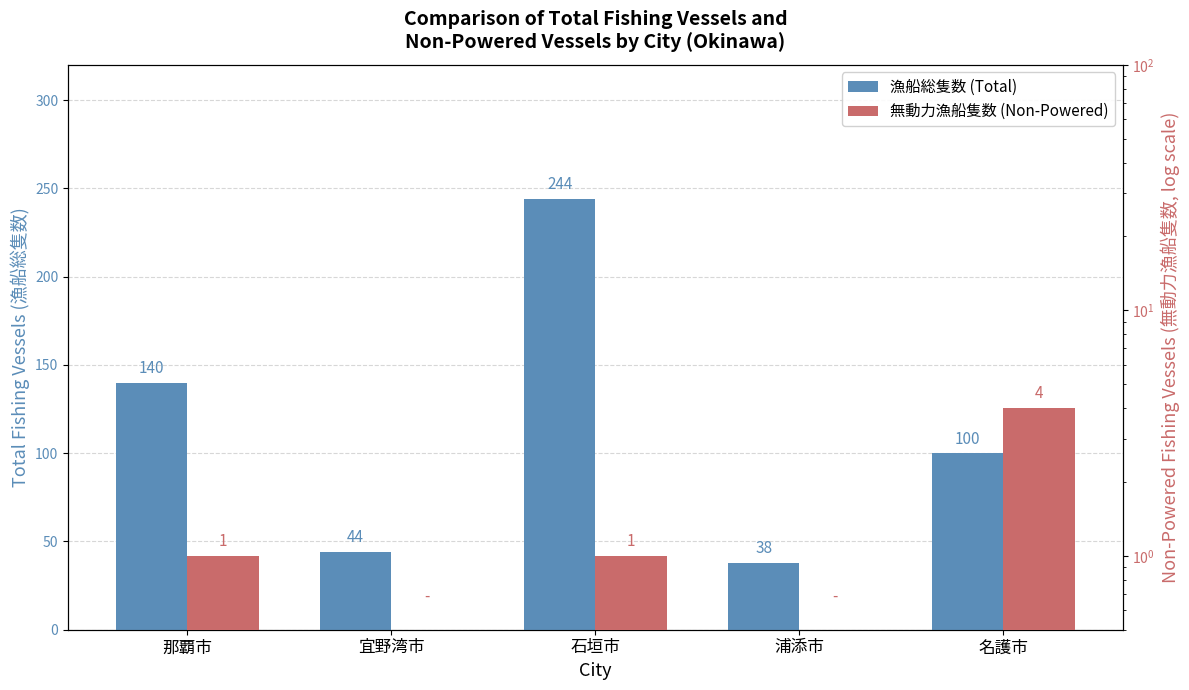

Between 石垣市 and 浦添市, which series saw the biggest shift?

漁船総隻数